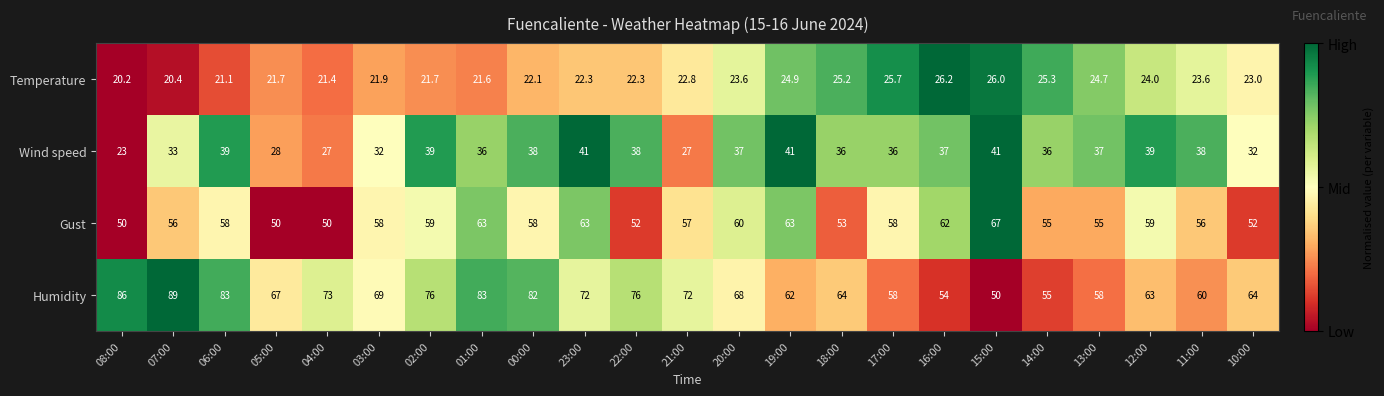

At which label does Humidity first exceed 68?

08:00